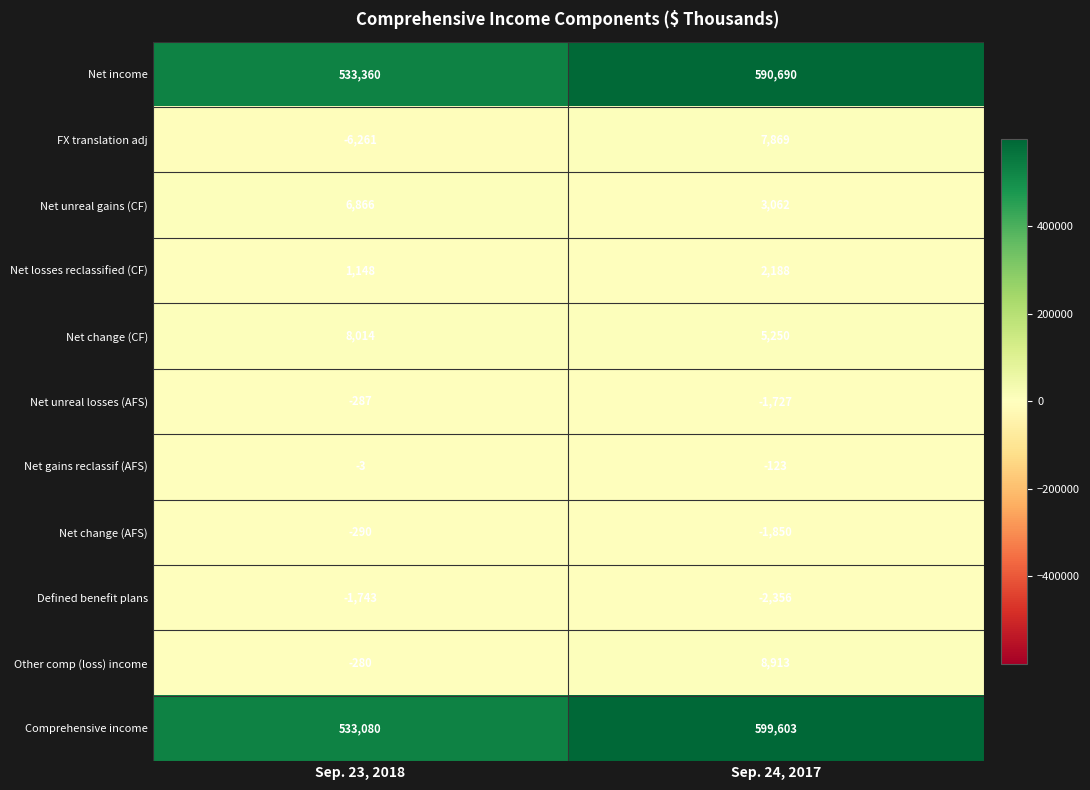

Reading right to left, what are all the values shown in this chart?

Net income: 590690	533360
FX translation adj: 7869	-6261
Net unreal gains (CF): 3062	6866
Net losses reclassified (CF): 2188	1148
Net change (CF): 5250	8014
Net unreal losses (AFS): -1727	-287
Net gains reclassif (AFS): -123	-3
Net change (AFS): -1850	-290
Defined benefit plans: -2356	-1743
Other comp (loss) income: 8913	-280
Comprehensive income: 599603	533080